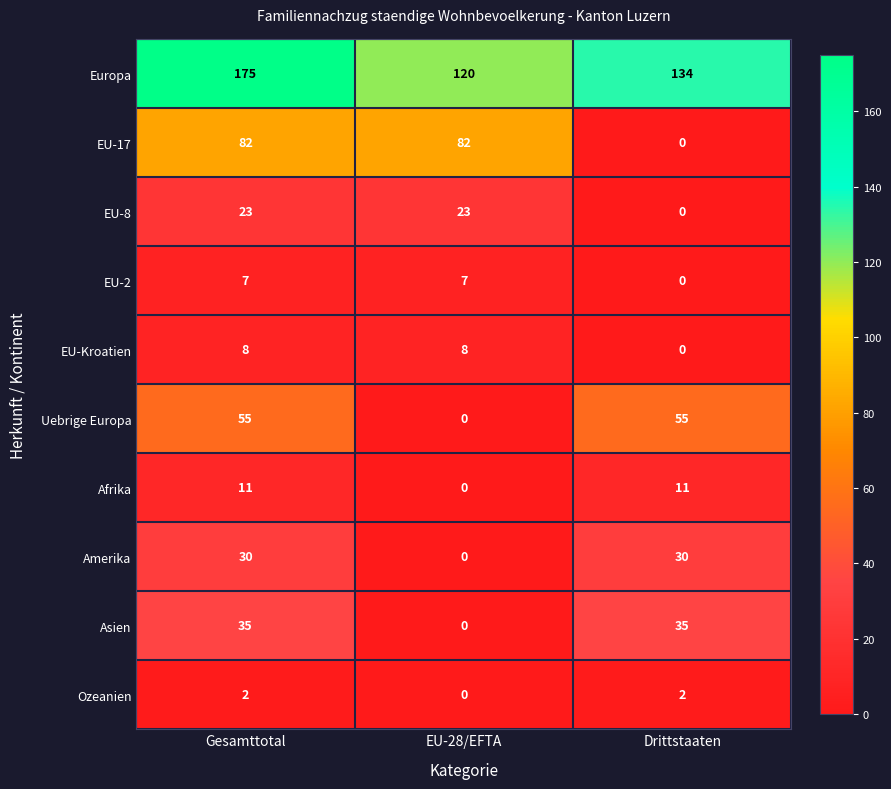

Rank the series at Gesamttotal from highest to lowest value.

Europa, EU-17, Uebrige Europa, Asien, Amerika, EU-8, Afrika, EU-Kroatien, EU-2, Ozeanien